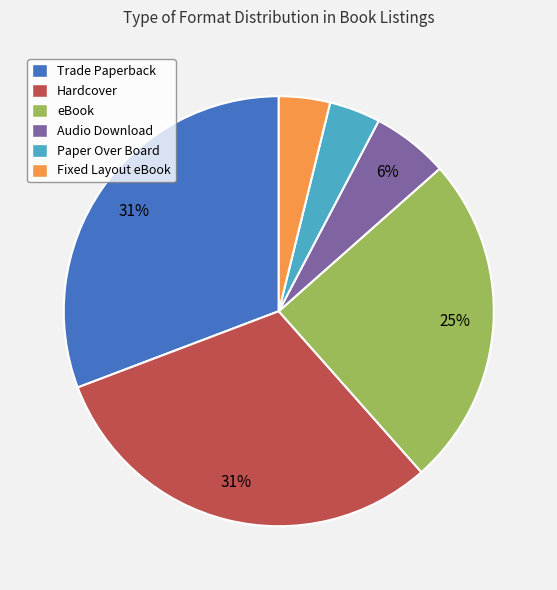

Is there any slice that represents more than half of the pie?

No